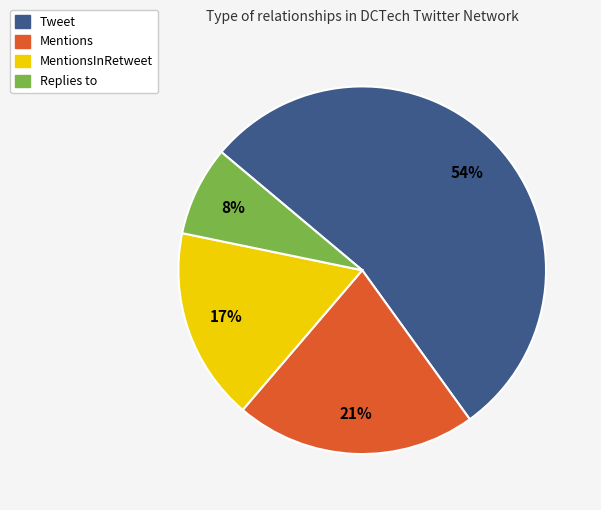

Which slice represents more than half of the pie?

Tweet